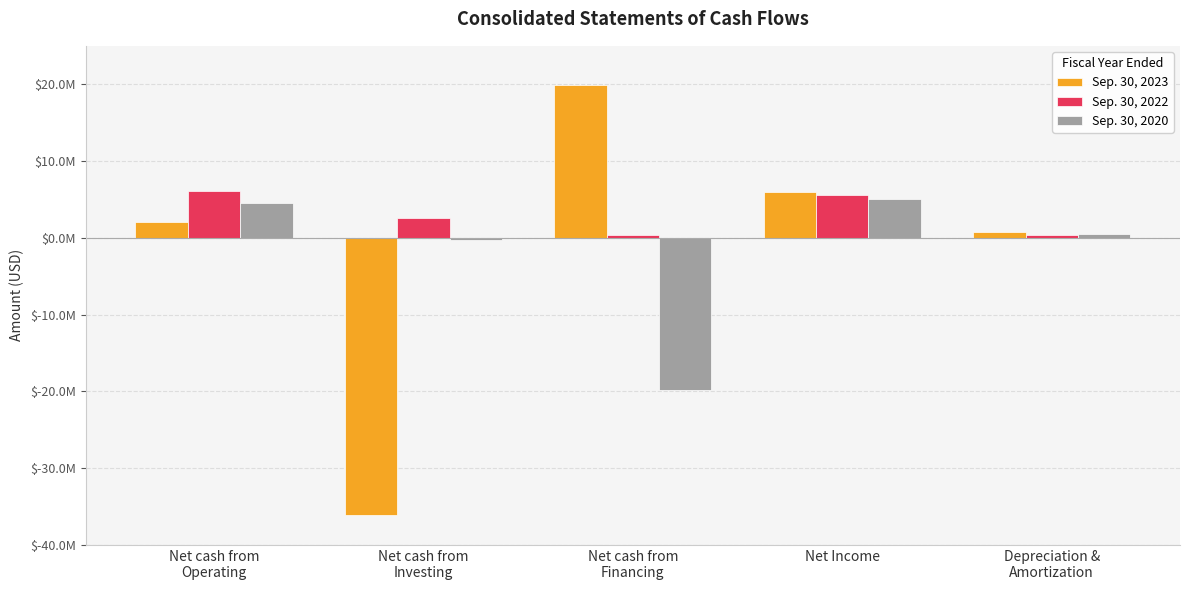

Are the bars grouped side by side (vs. stacked)?

Yes